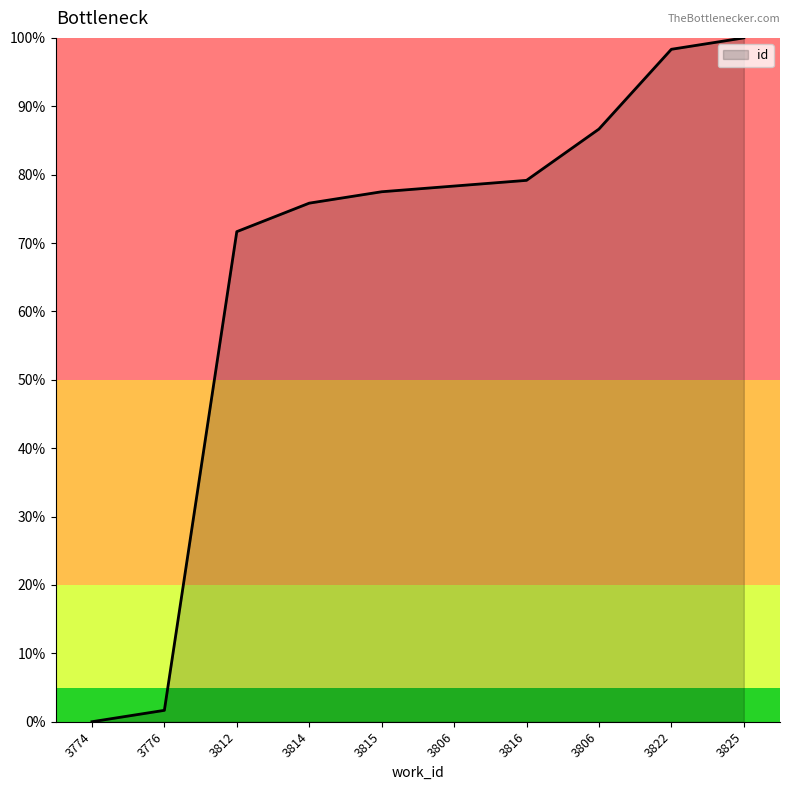

Is it true that the value at 3816 is 141.5?

False